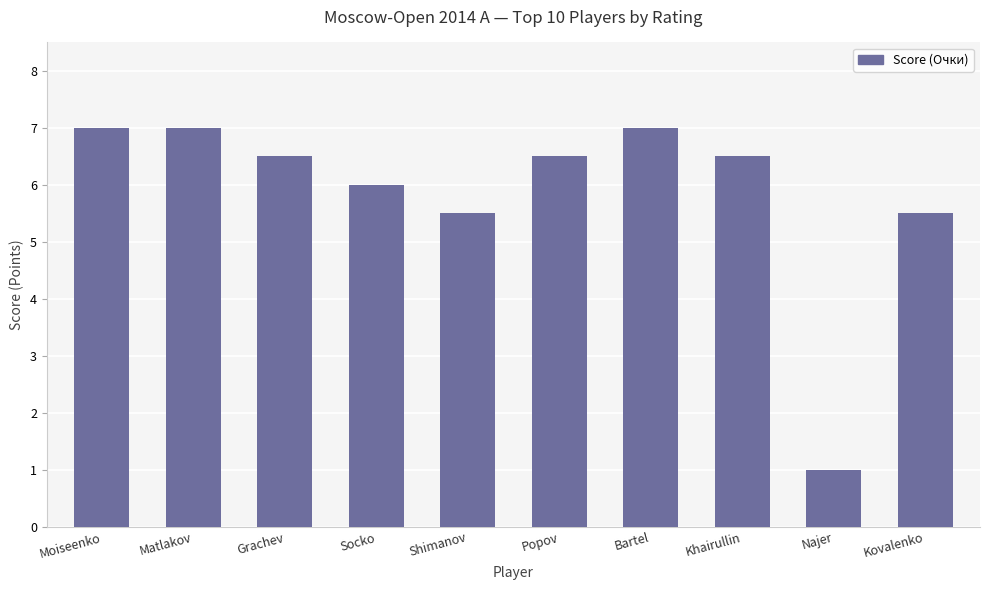

Is it true that the value at Shimanov is 9.6?

False